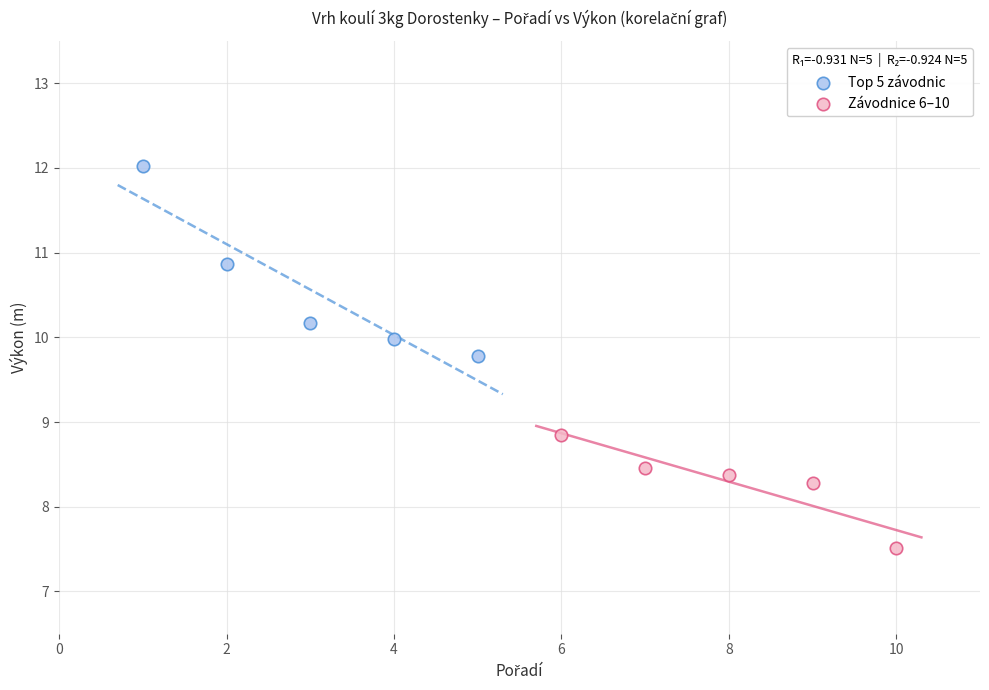

Which series contains the lowest Y value?

Závodnice 6–10